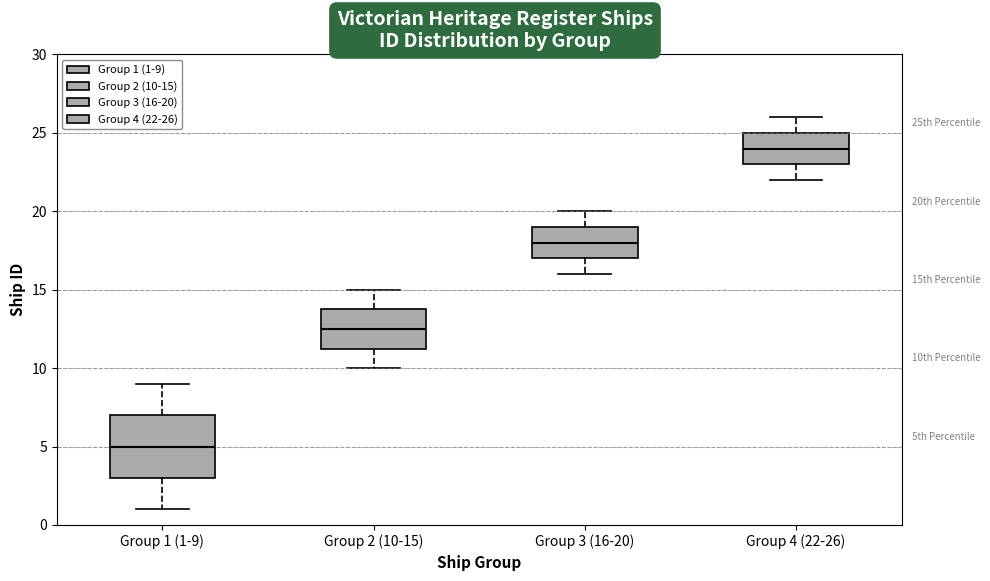

Which box has the highest median line?

Group 4 (22-26)